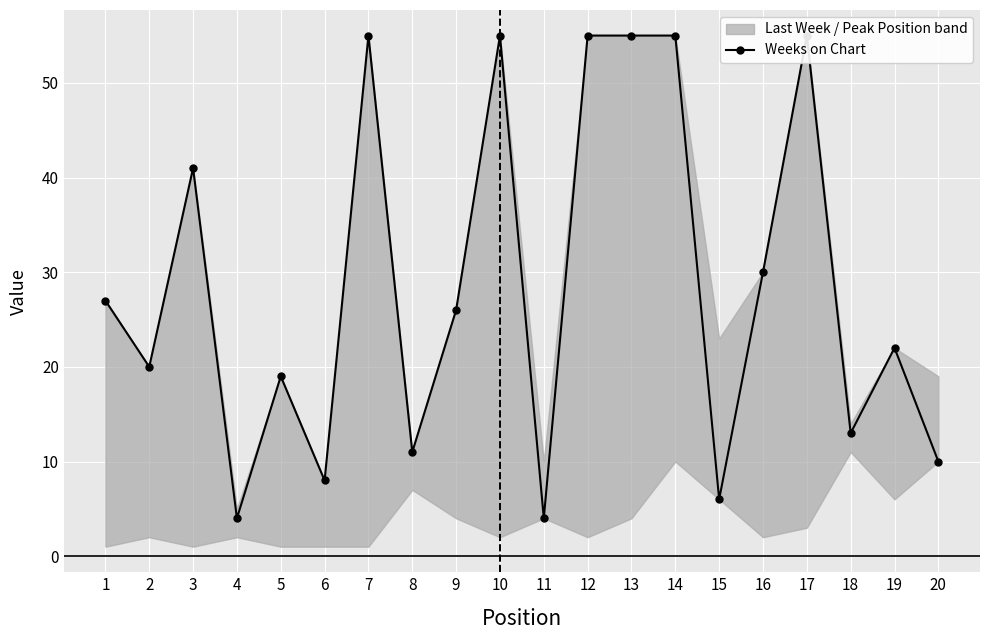

True or false: there are more than 2 points higher than both neighbors.

True